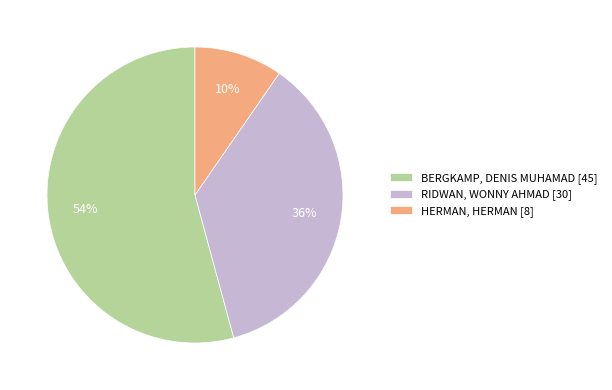

How many segments does this pie chart have?

3